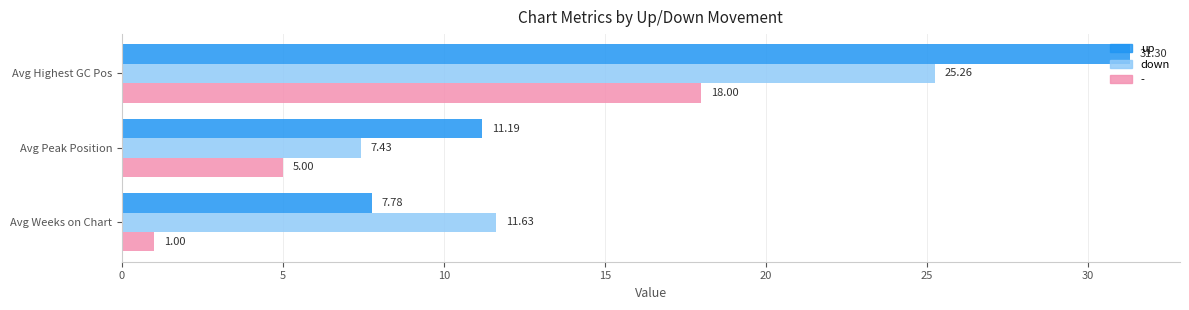

What is the difference between the second highest and minimum values in the up series?

3.4